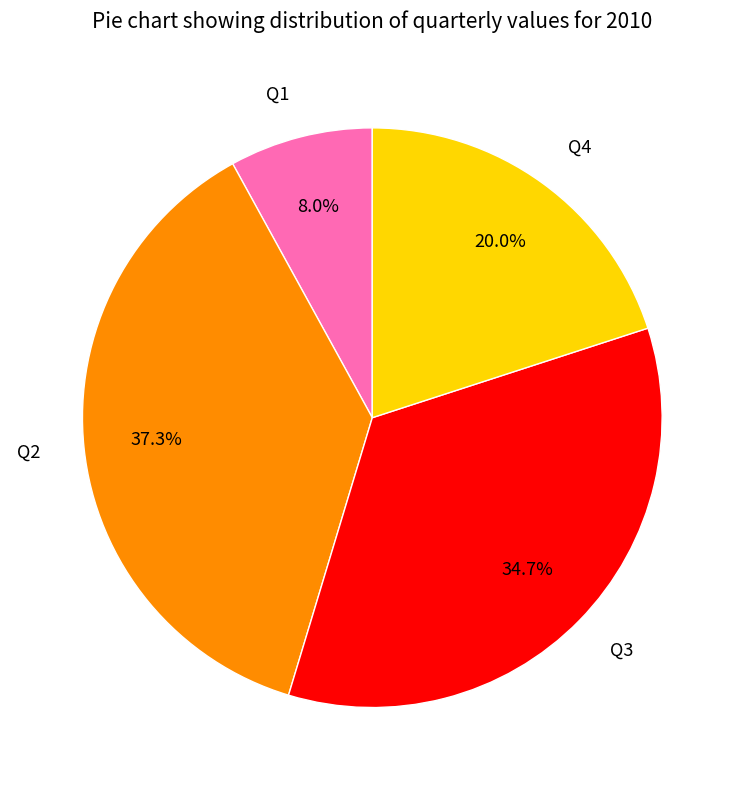

Is the sum of Q1 and Q2 greater than half?

No